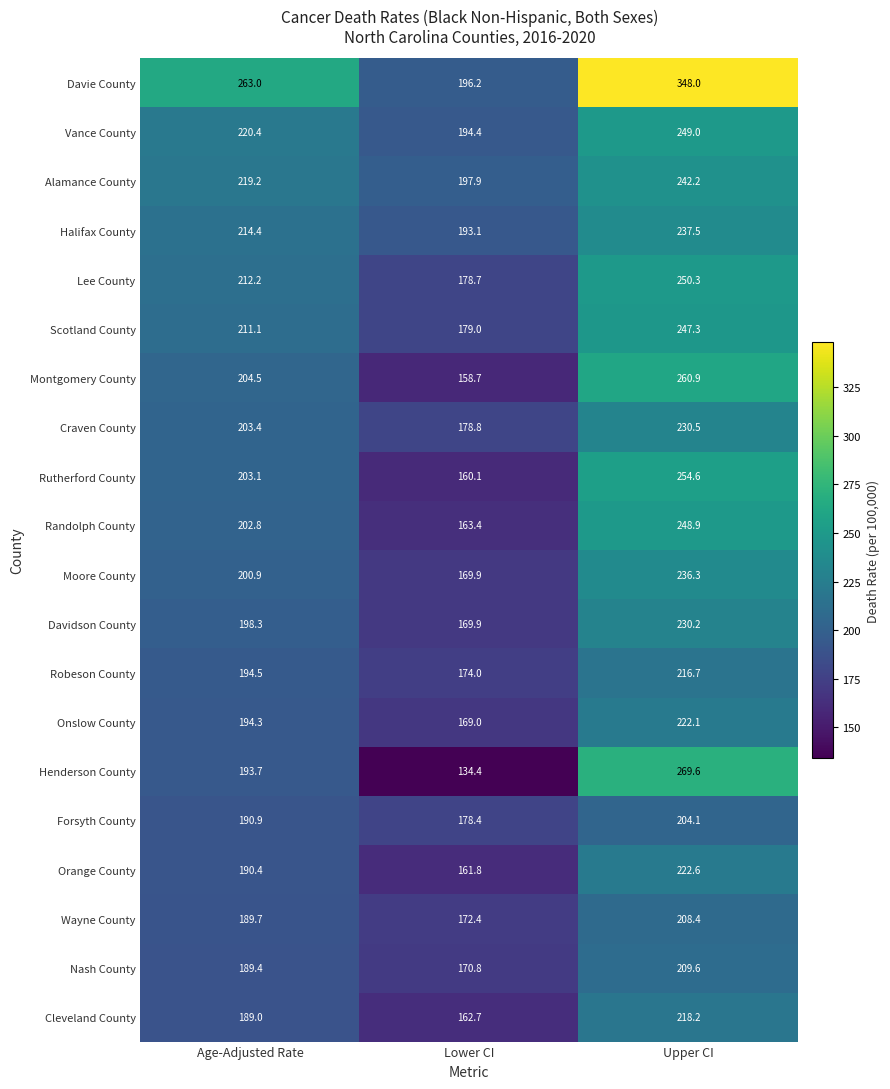

True or false: Cleveland County has a value of 60.9 at Age-Adjusted Rate.

False